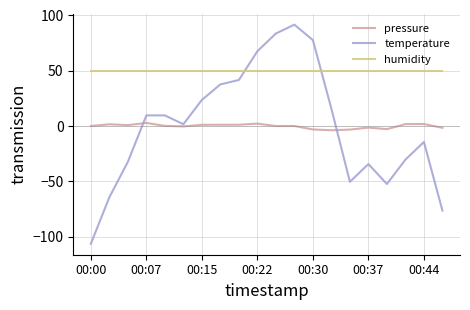

Which series has the largest range (max minus min)?

temperature